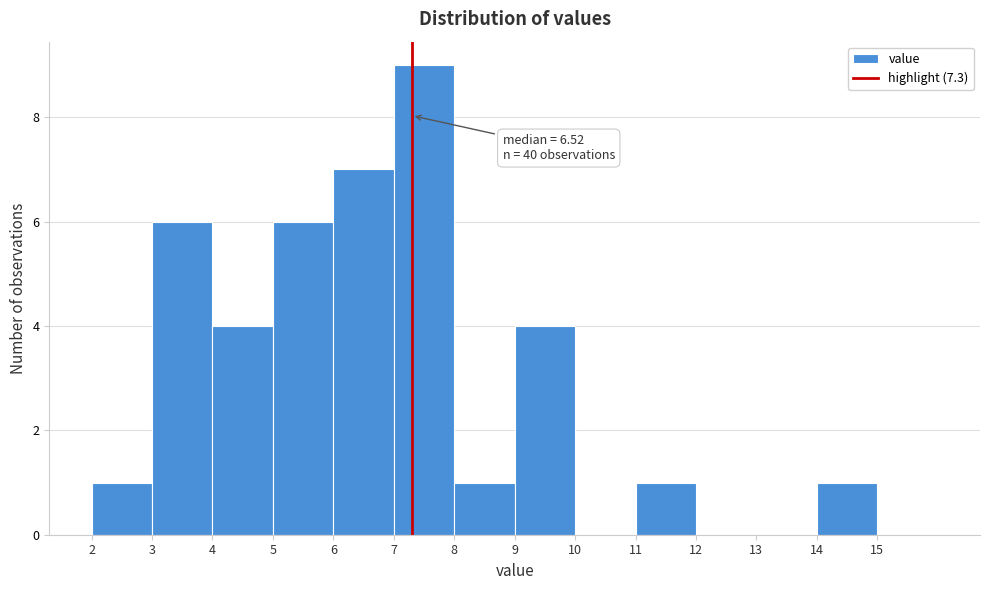

Which range on the x-axis has the tallest bar?

7 to 8